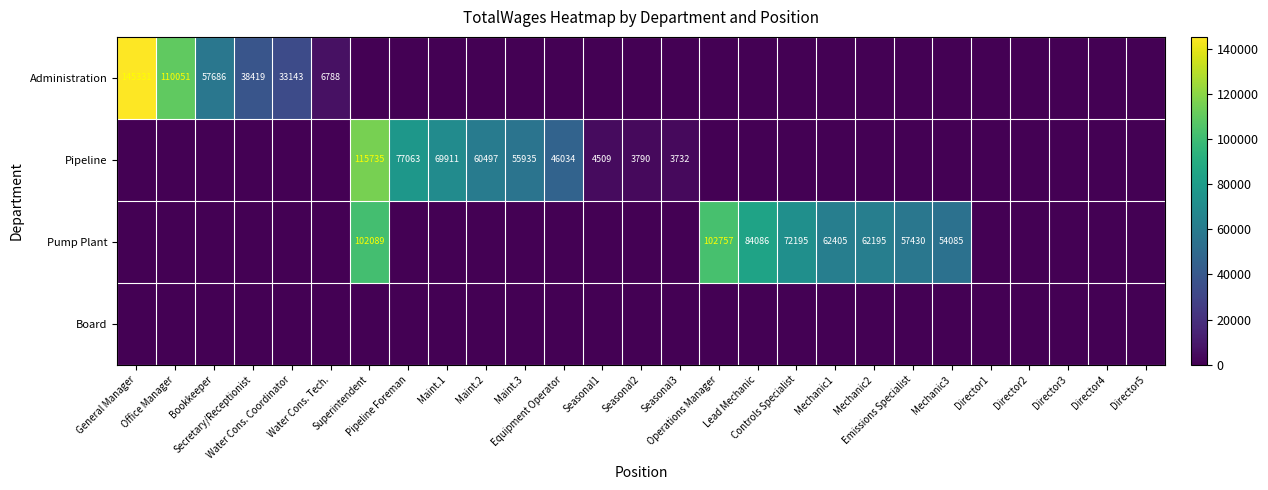

Between Bookkeeper and Operations Manager, which series saw the biggest shift?

Pump Plant